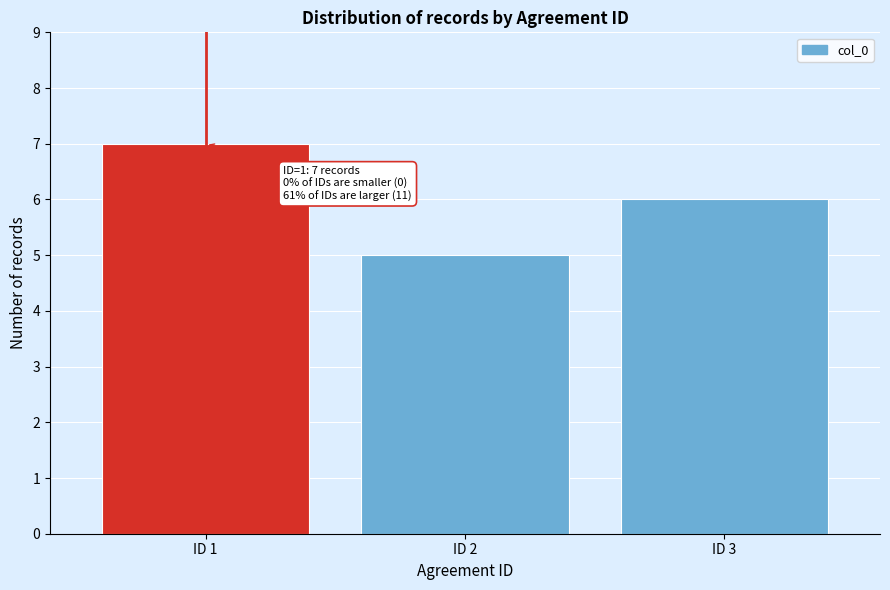

Reading right to left, transcribe all the data shown in this chart.

ID 3=6	ID 2=5	ID 1=7